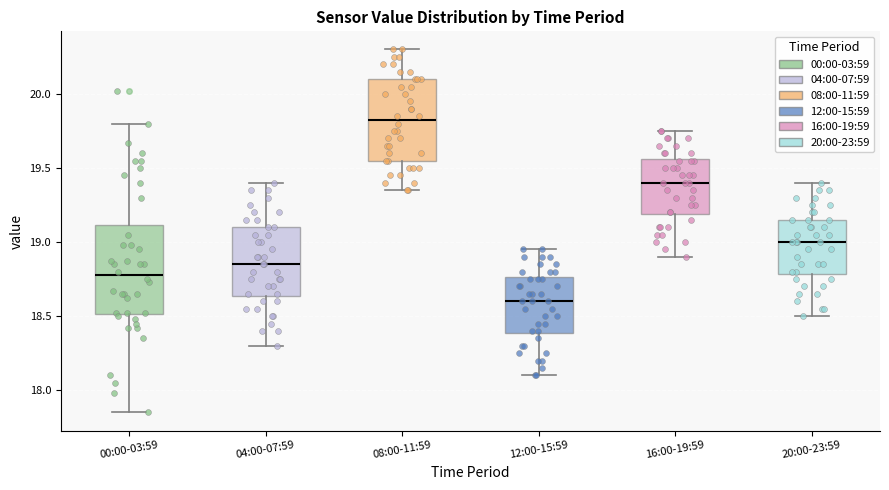

Which box has the lowest median line?

12:00-15:59